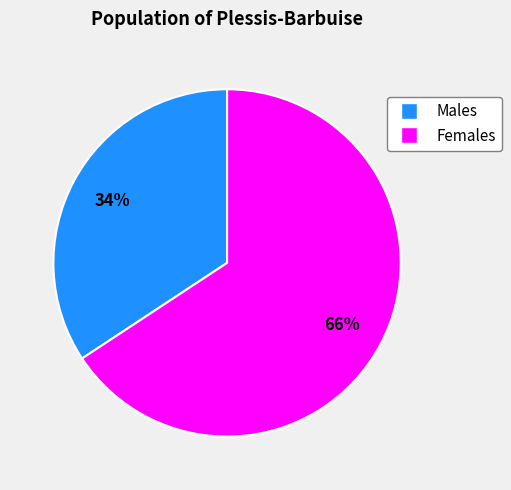

To the nearest percent, what is the average slice percentage?

50%